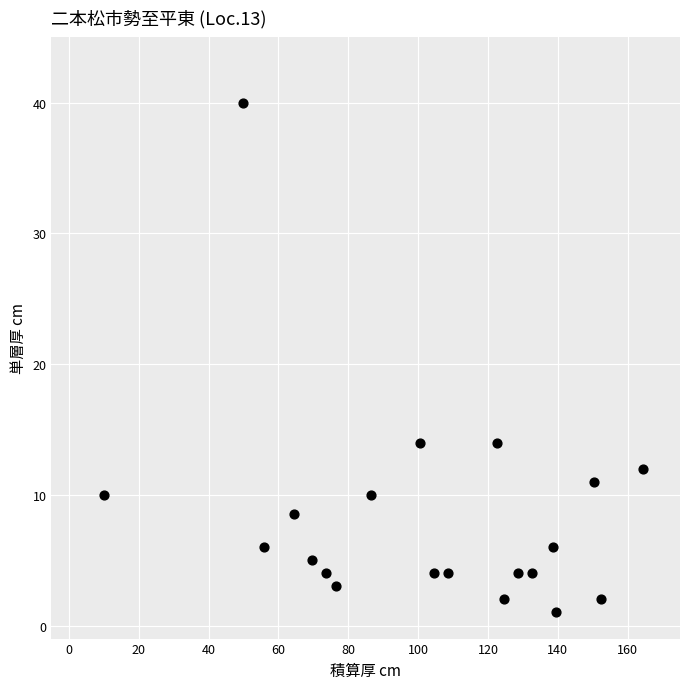

What is the range of X values (max minus min)?

154.5